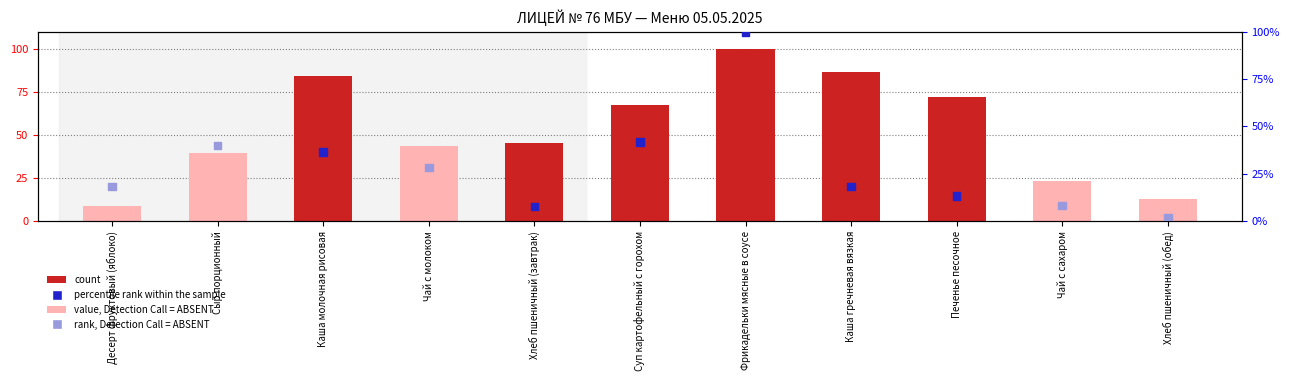

Which series contains the lowest Y value?

percentile rank within the sample